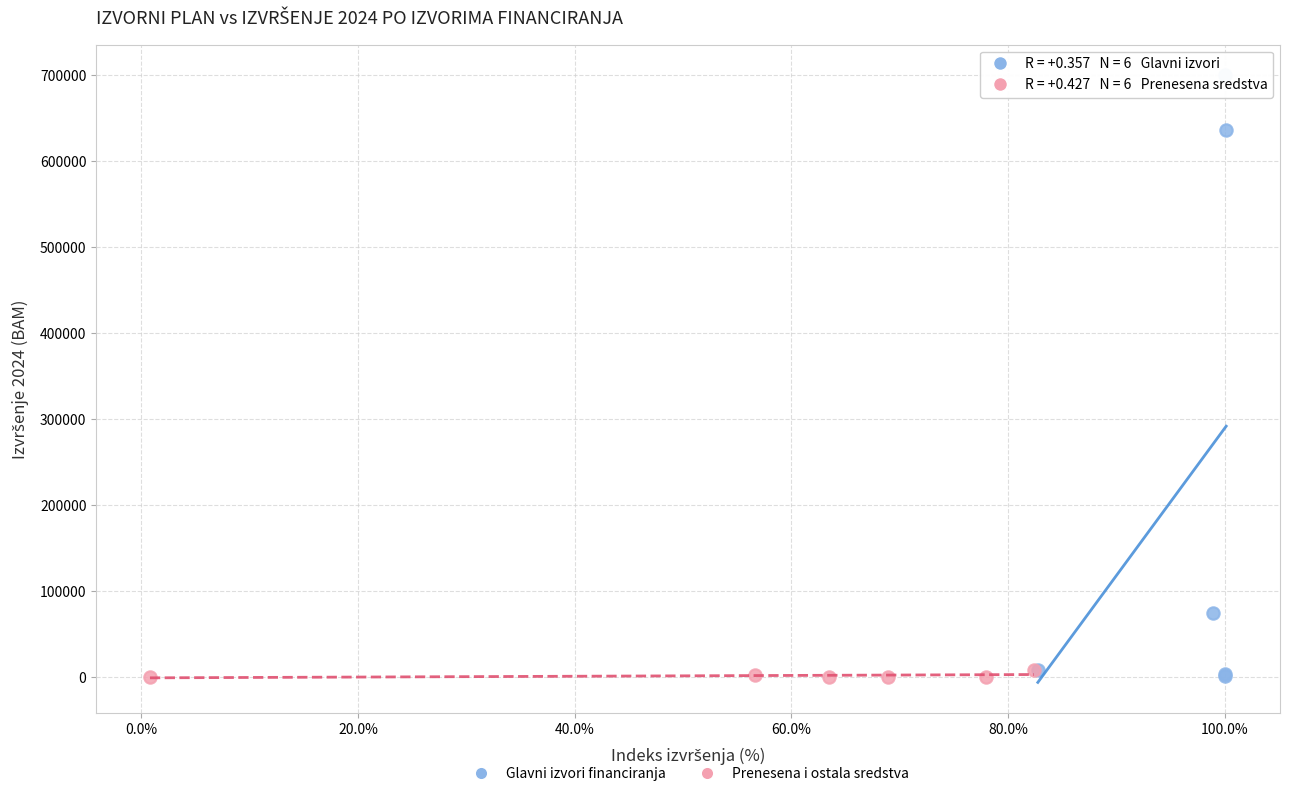

Which series has the largest Y range (max minus min)?

Glavni izvori financiranja